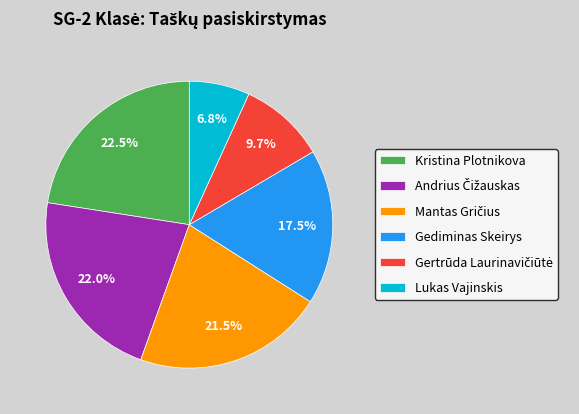

How many segments does this pie chart have?

6